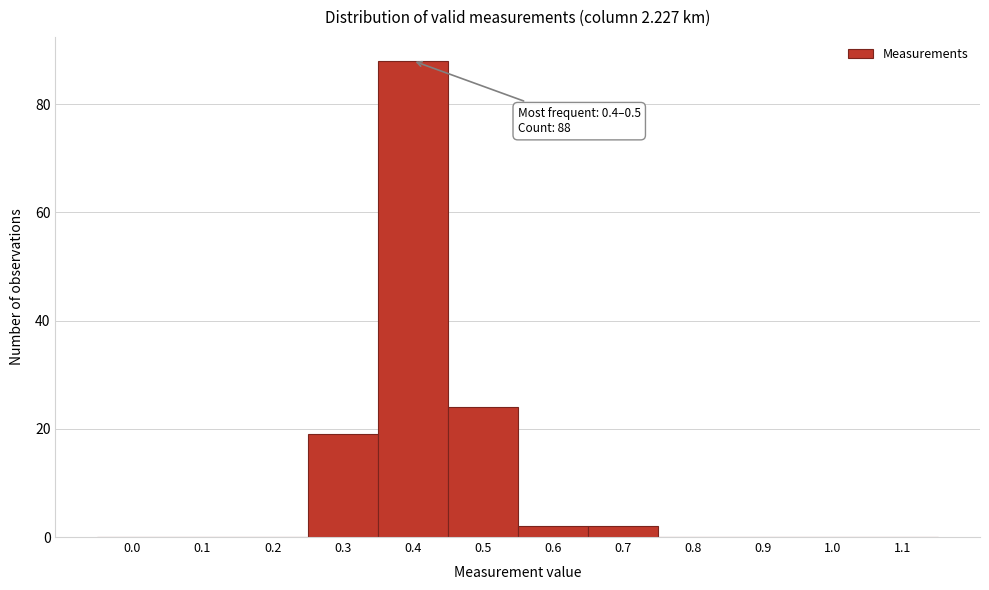

Reading left to right, transcribe all the data shown in this chart.

0.0=0	0.1=0	0.2=0	0.3=19	0.4=88	0.5=24	0.6=2	0.7=2	0.8=0	0.9=0	1.0=0	1.1=0